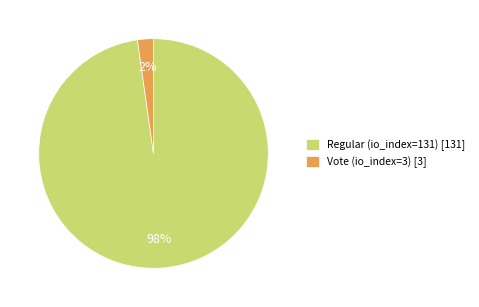

What is the largest slice in the pie chart?

Regular (io_index=131)